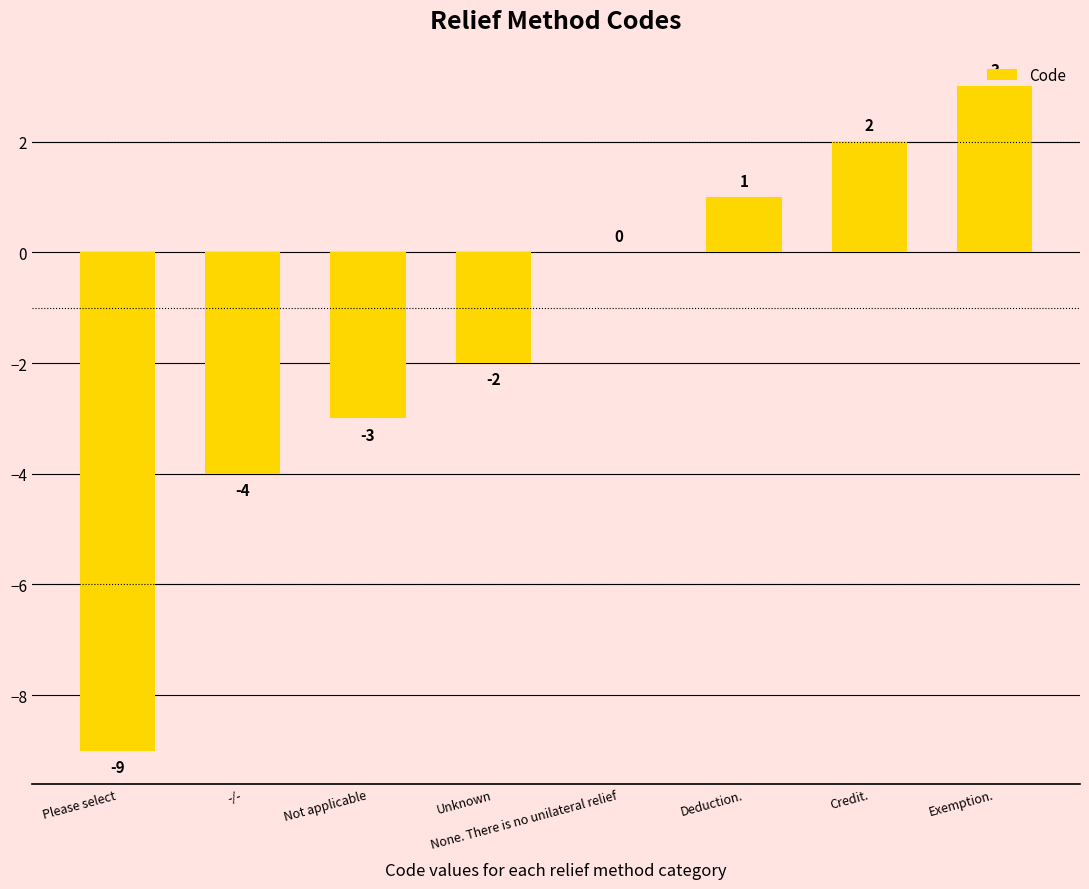

Reading left to right, what are all the values shown in this chart?

-9	-4	-3	-2	0	1	2	3